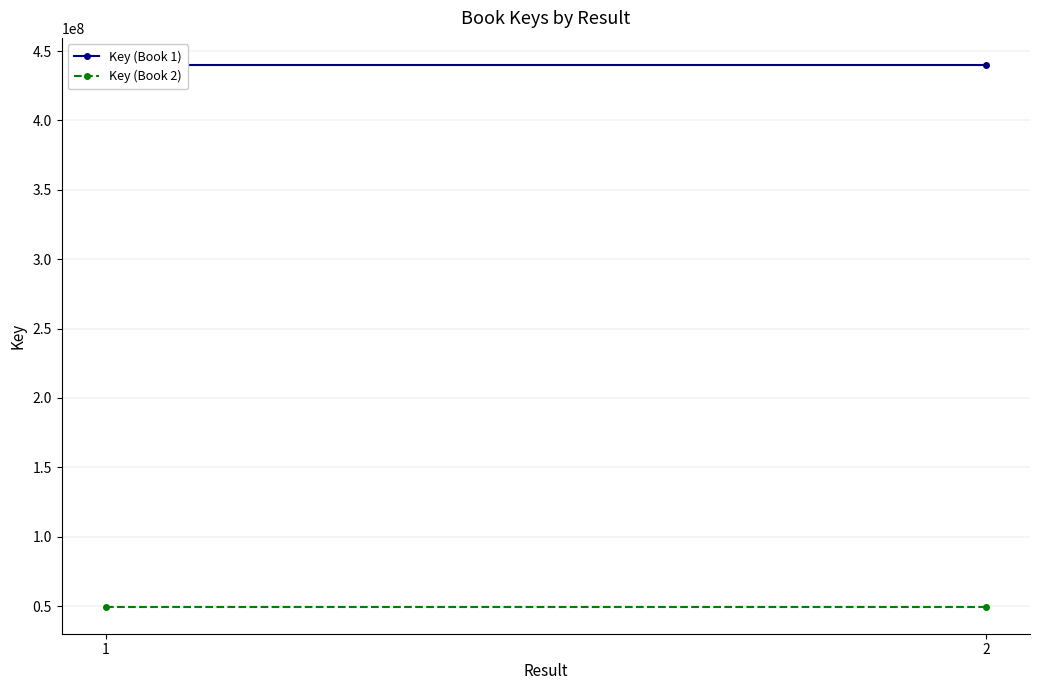

What is the total value across all series at 2?

489635380